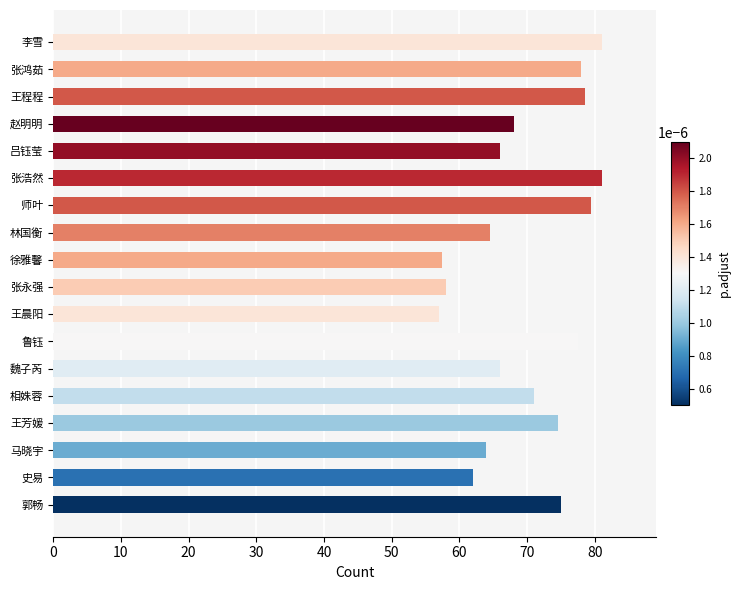

Between 王晨阳 and 赵明明, which is larger?

赵明明